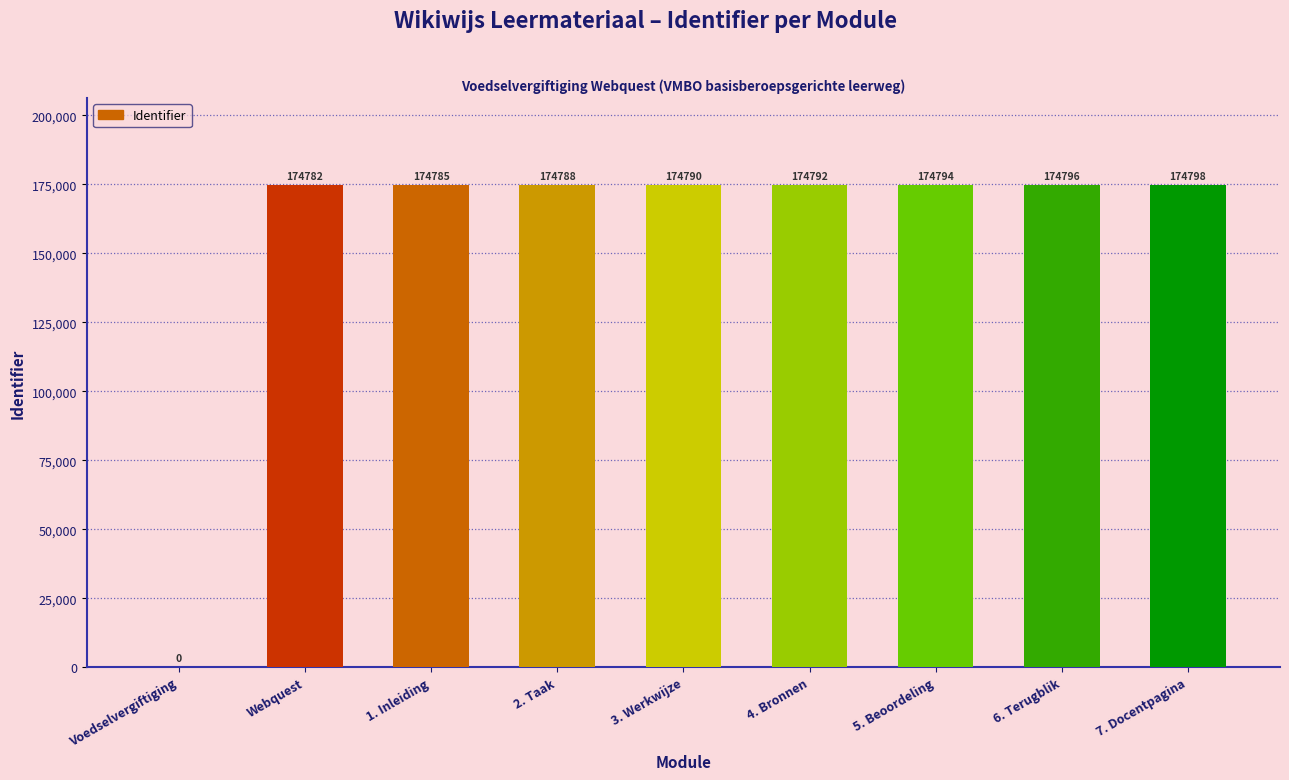

What is the maximum value shown in the chart?

174798